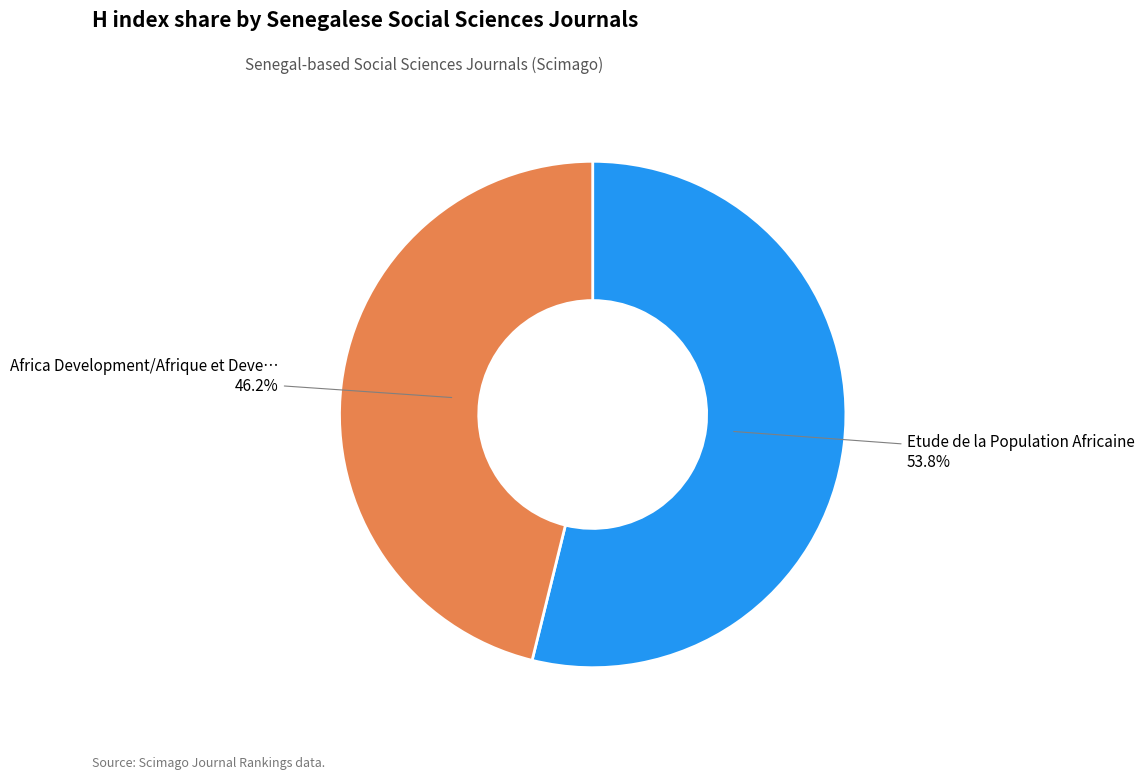

Does any single category account for the majority?

Yes